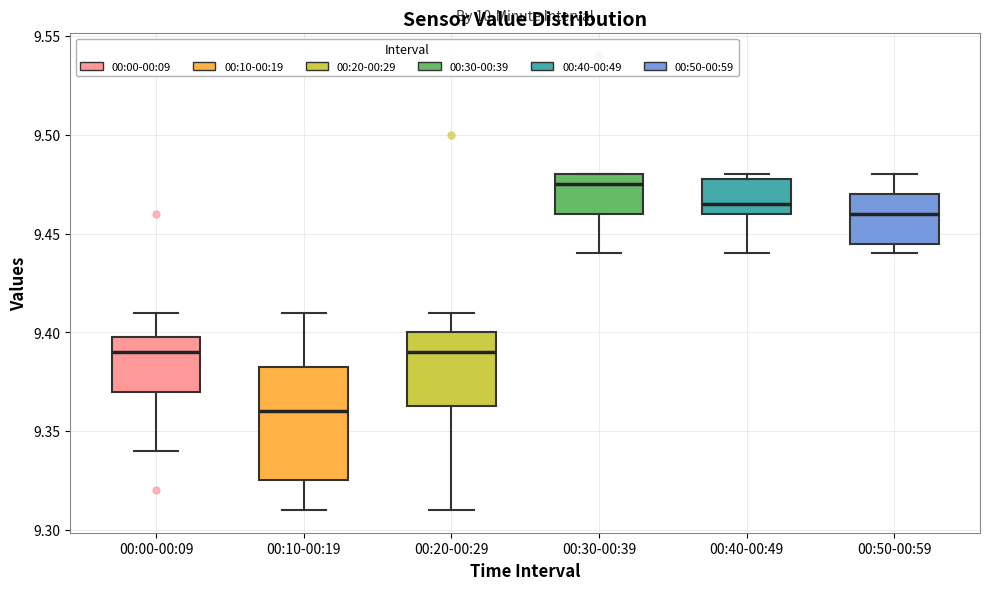

Reading left to right, read every box against the y-axis: the position of its median line, the range the box covers, and the ends of its whiskers. The values are not printed on the chart, so give them approximately, as read against the axis.

00:00-00:09: median 9.390, box 9.370 to 9.400, whiskers 9.340 to 9.410
00:10-00:19: median 9.360, box 9.325 to 9.385, whiskers 9.310 to 9.410
00:20-00:29: median 9.390, box 9.365 to 9.400, whiskers 9.310 to 9.410
00:30-00:39: median 9.475, box 9.460 to 9.480, whiskers 9.440 to 9.480
00:40-00:49: median 9.465, box 9.460 to 9.480, whiskers 9.440 to 9.480 (just above the box's upper edge)
00:50-00:59: median 9.460, box 9.445 to 9.470, whiskers 9.440 to 9.480